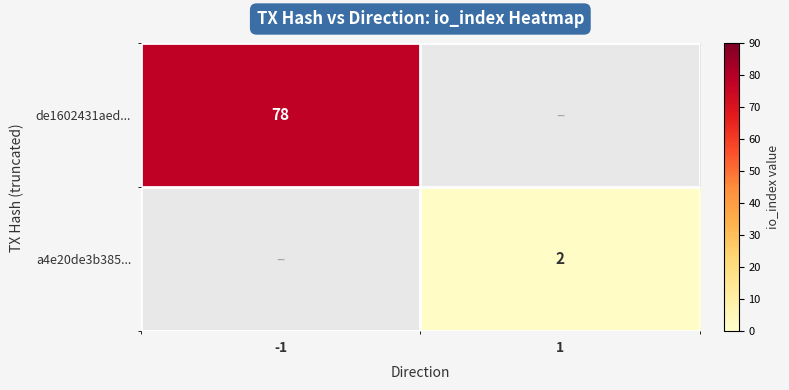

At how many categories does at least one series exceed 44?

1